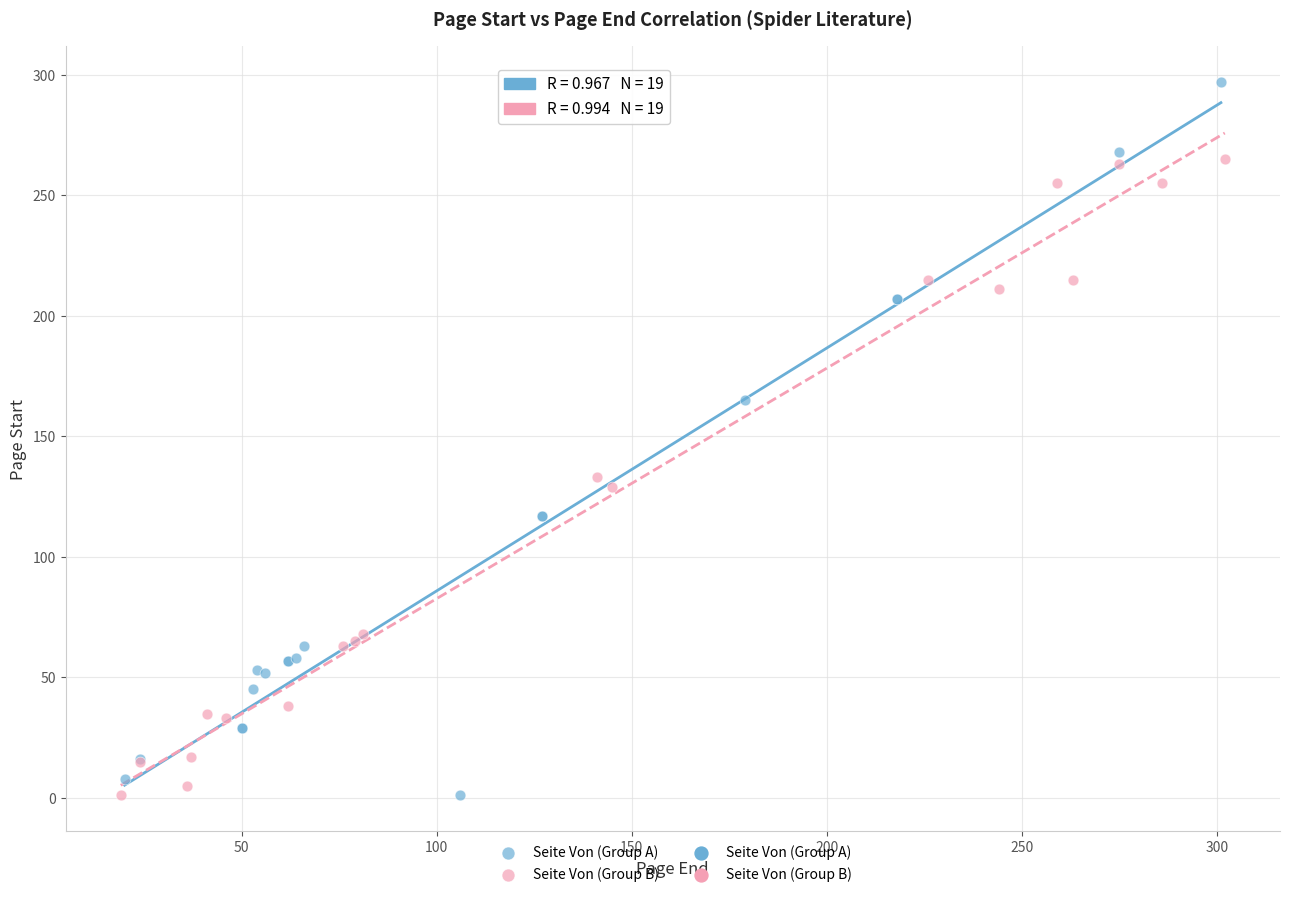

Which series contains the highest Y value?

Seite Von (Group A)